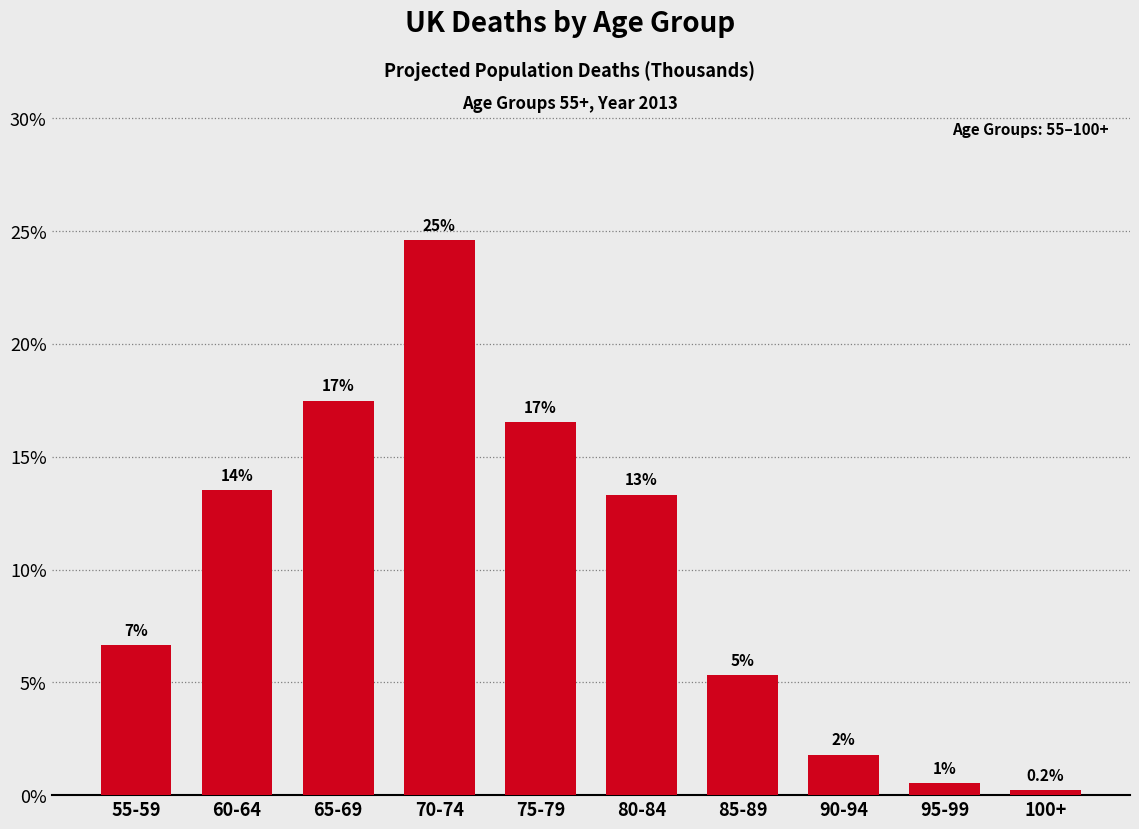

How many bars are there in total?

10